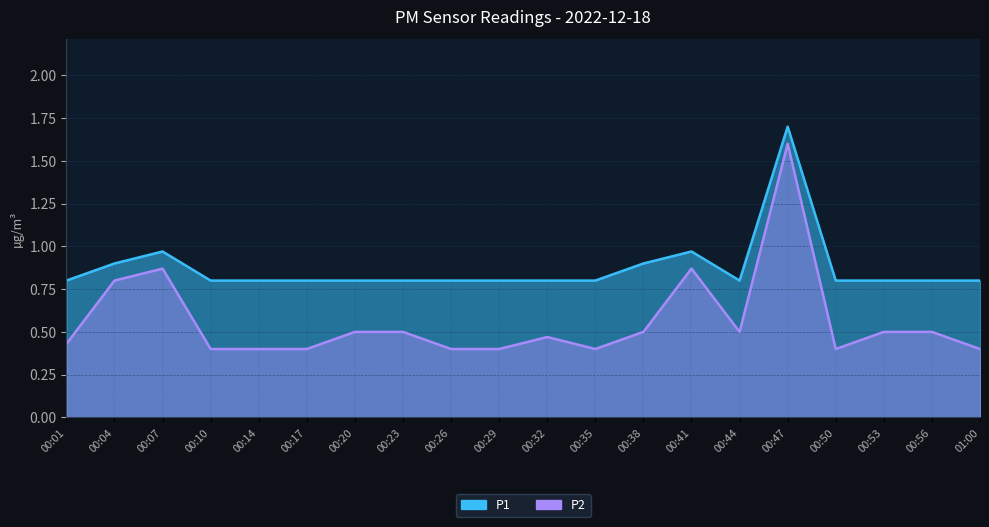

What is the difference between the maximum and minimum values in the P1 series?

0.9